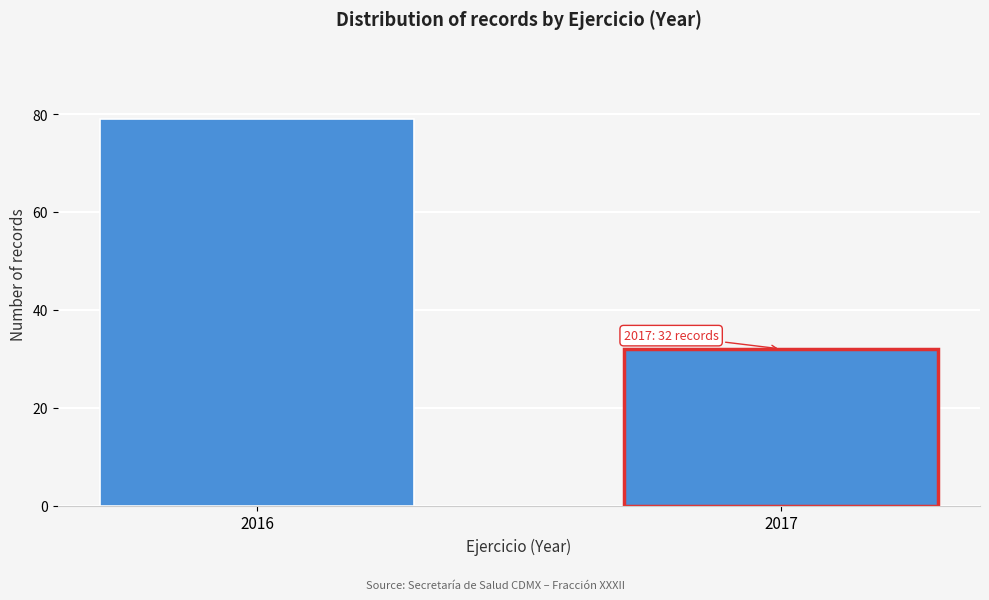

Reading left to right, list all the values displayed in this chart.

79	32